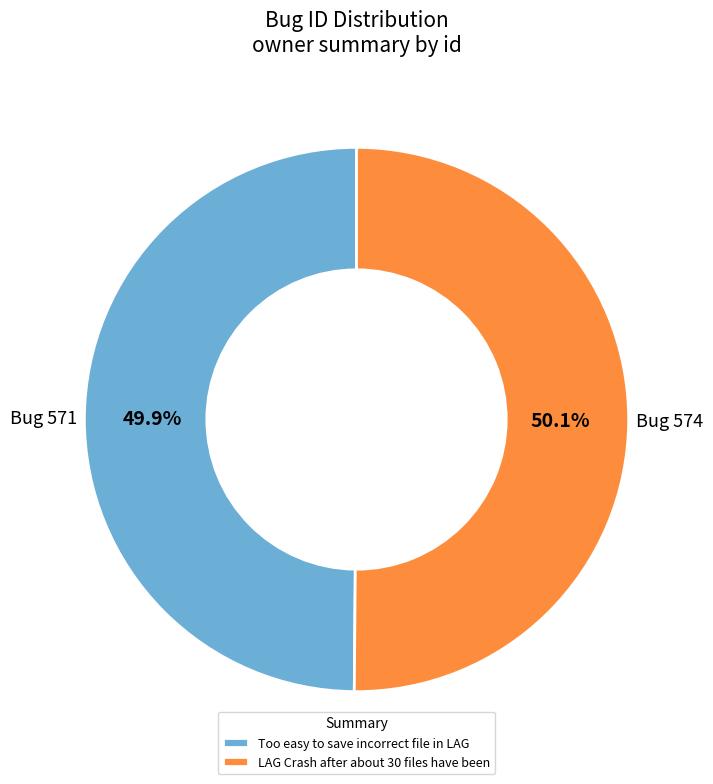

How many slices are in this pie chart?

2